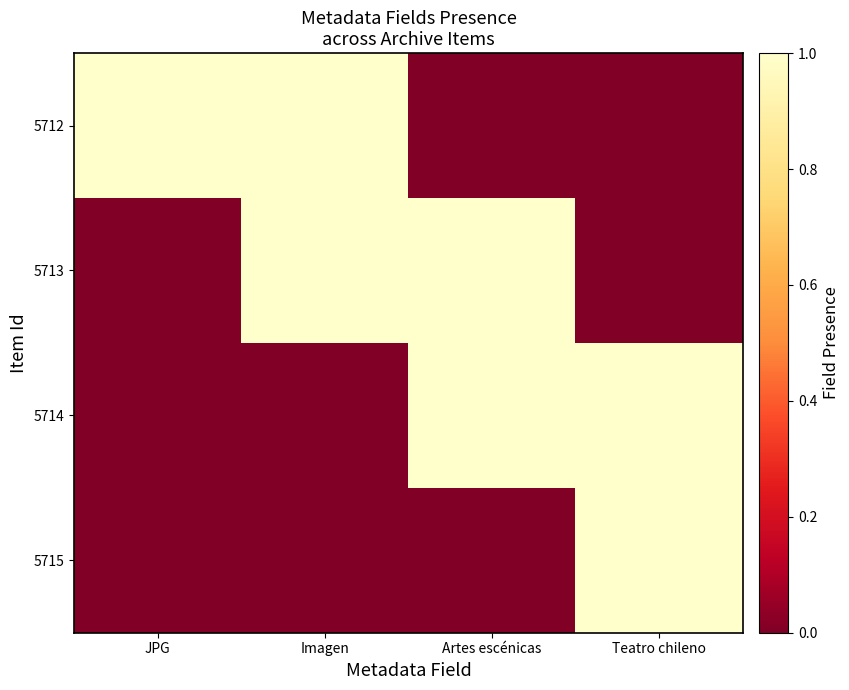

Which label corresponds to the largest value in the chart?

JPG